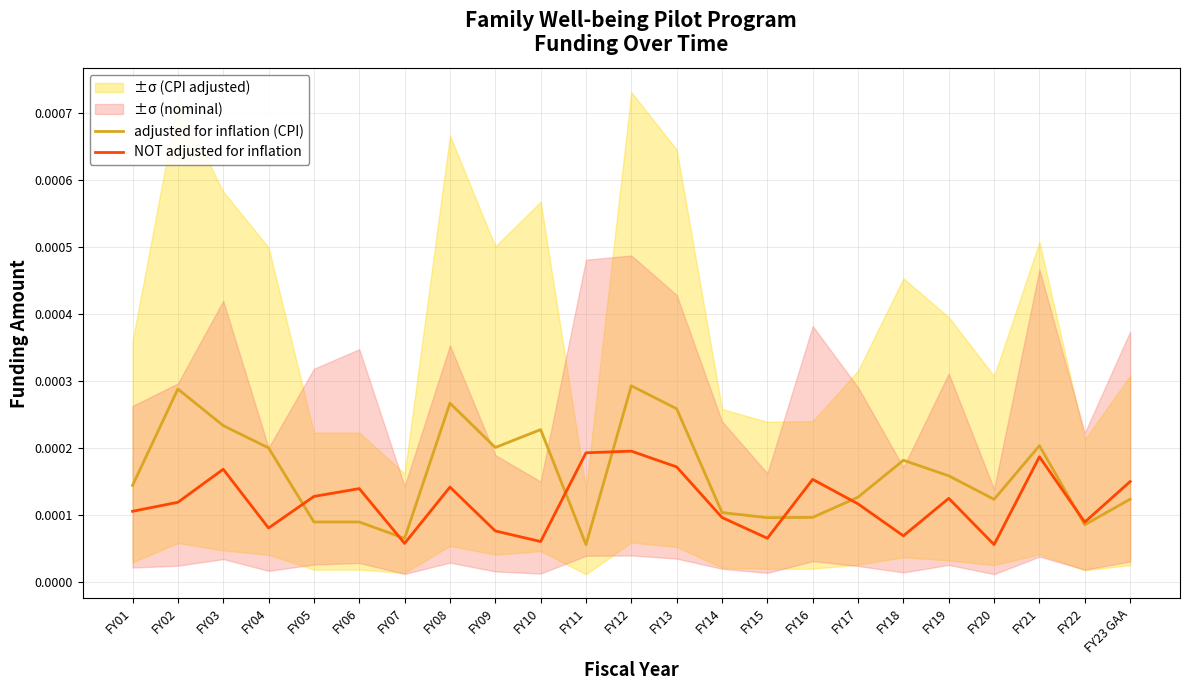

At which category is the sum across all series the highest?

FY12